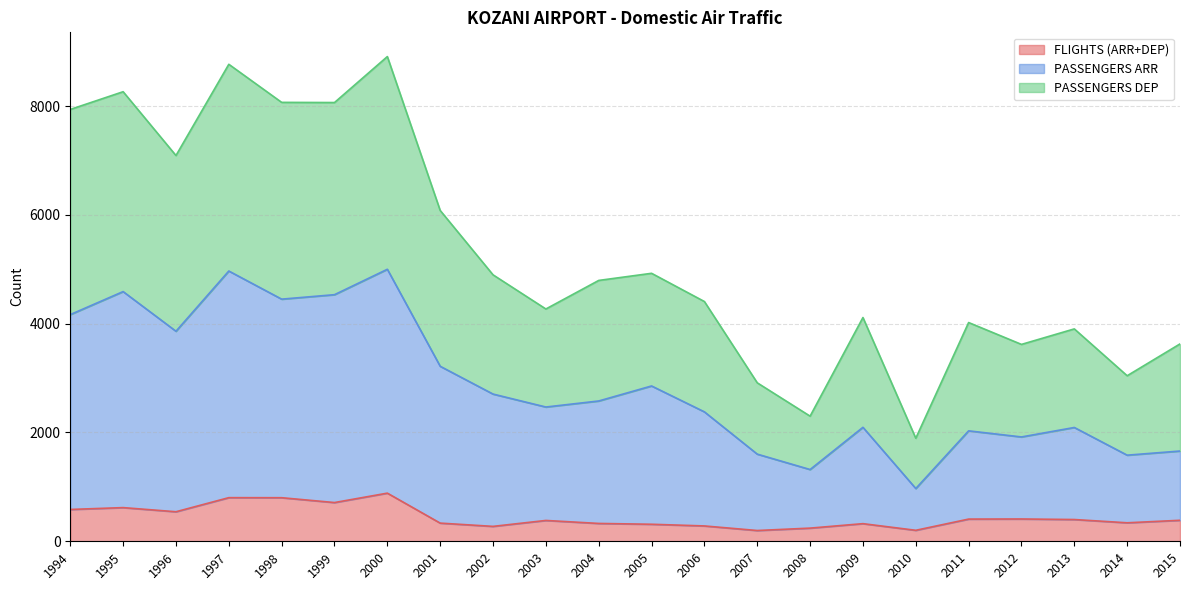

How many values in the PASSENGERS DEP series exceed 4795?

10